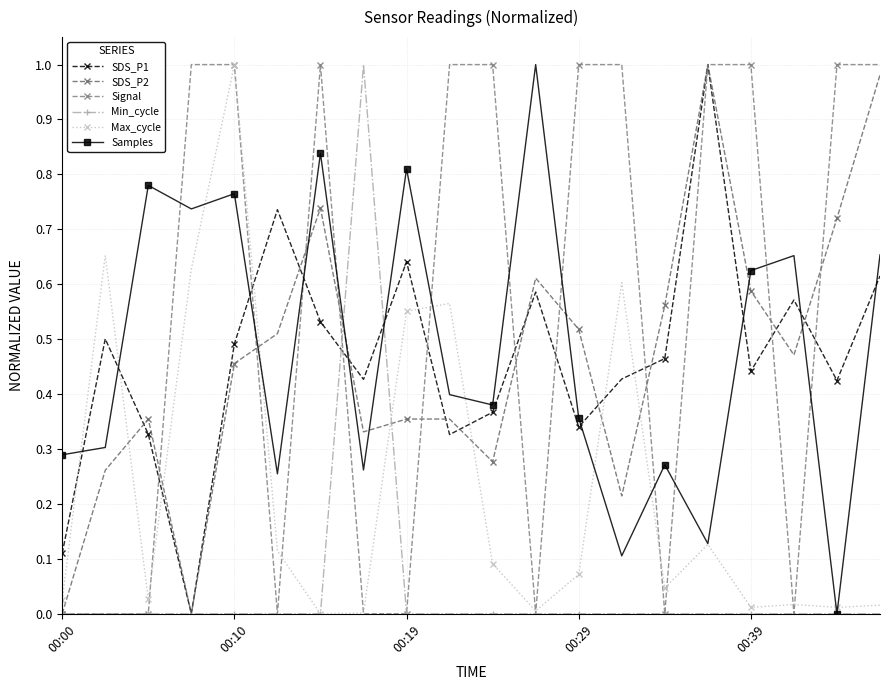

What is the average value of the SDS_P1 series?

0.5